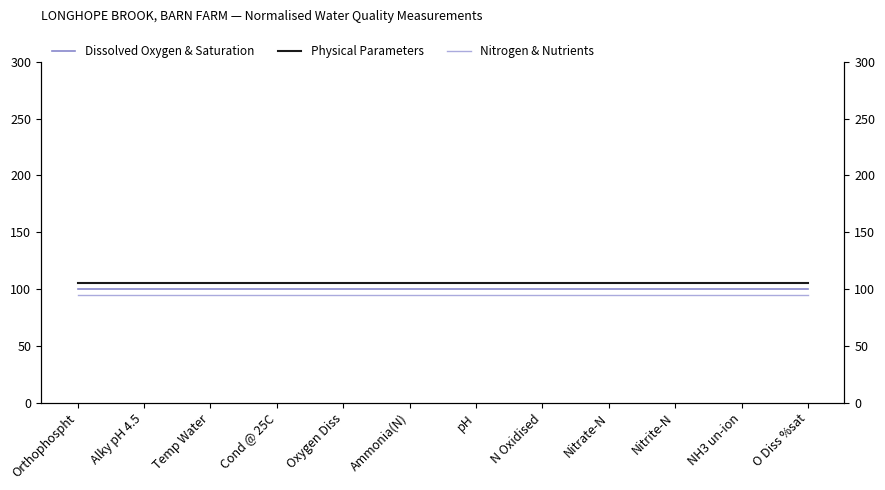

At how many categories does at least one series exceed 96?

12